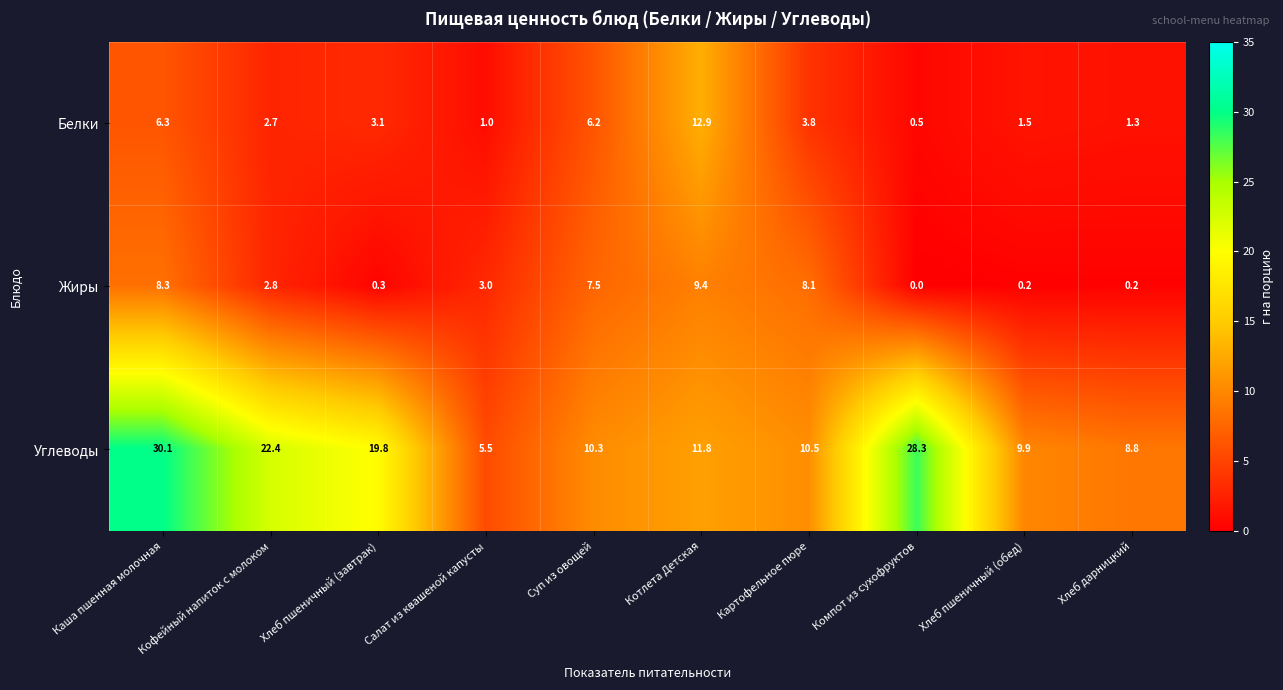

What is the greatest value displayed?

30.1